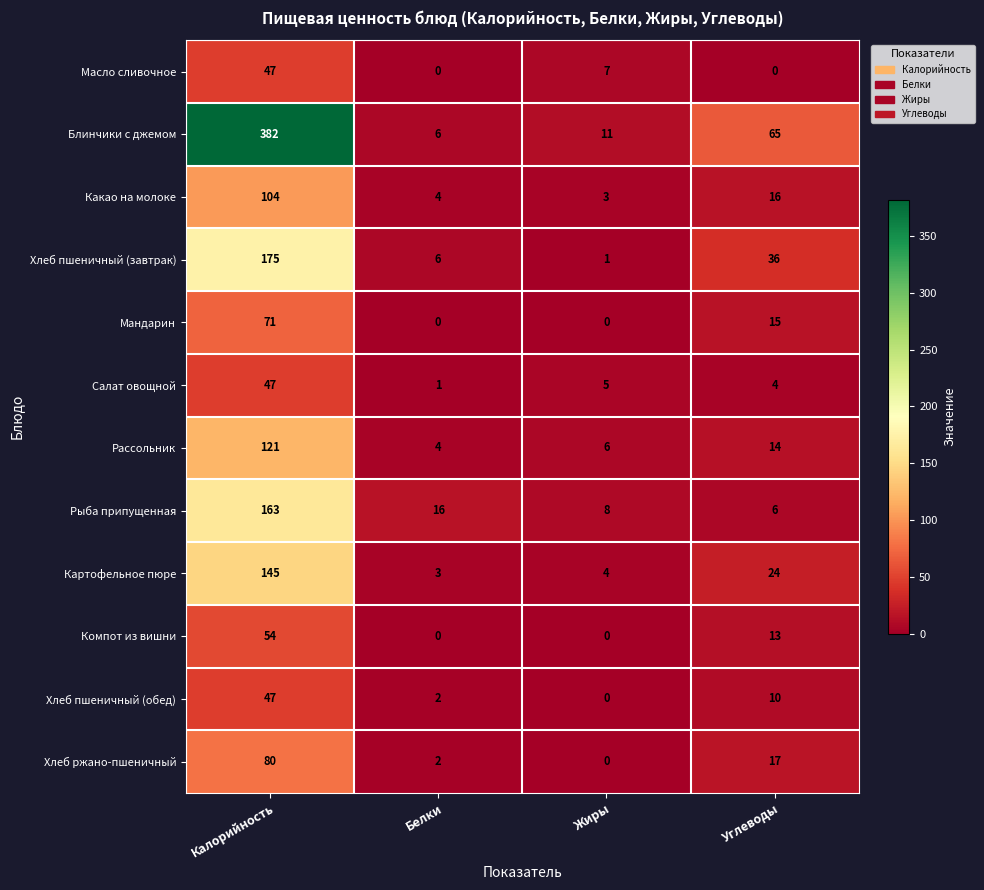

What is the maximum value for Хлеб ржано-пшеничный?

80